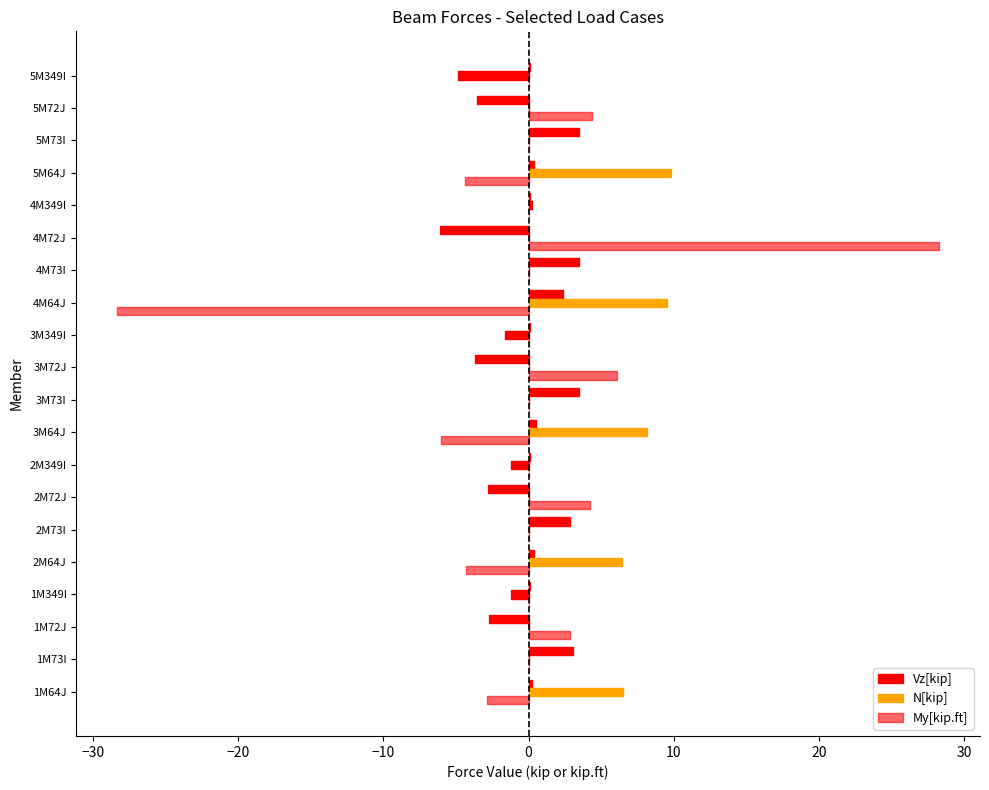

Count the number of data series in this chart.

3